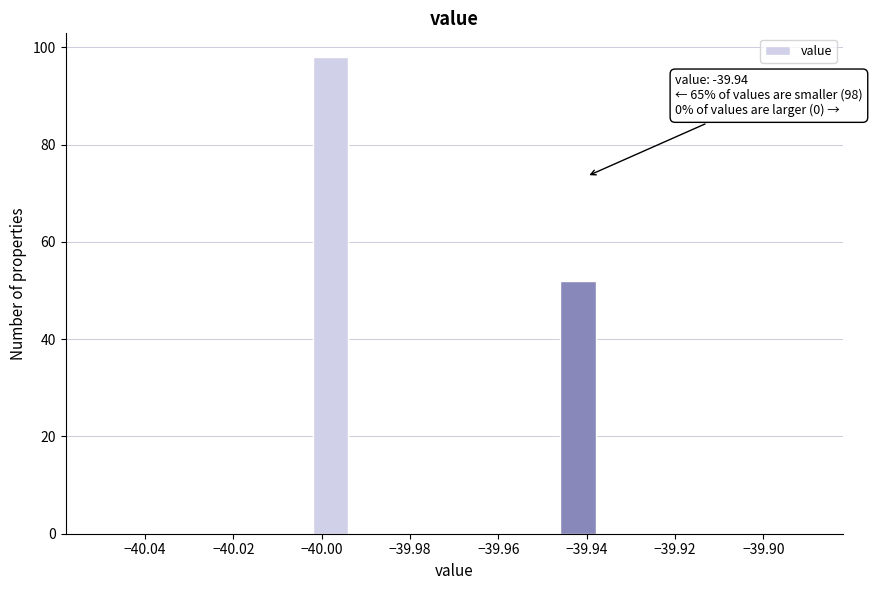

Over which range of the x-axis is the bar tallest?

-40.002 to -39.994